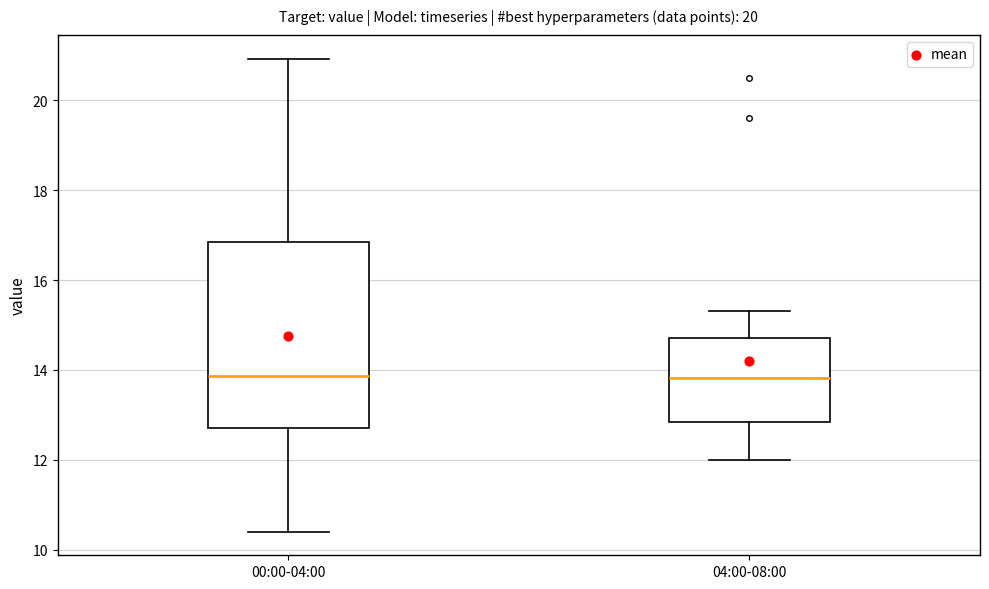

Reading left to right, read every box against the y-axis: the position of its median line, the range the box covers, and the ends of its whiskers. The values are not printed on the chart, so give them approximately, as read against the axis.

00:00-04:00: median 13.8, box 12.6 to 16.8, whiskers 10.4 to 21.0
04:00-08:00: median 13.8, box 12.8 to 14.8, whiskers 12.0 to 15.4